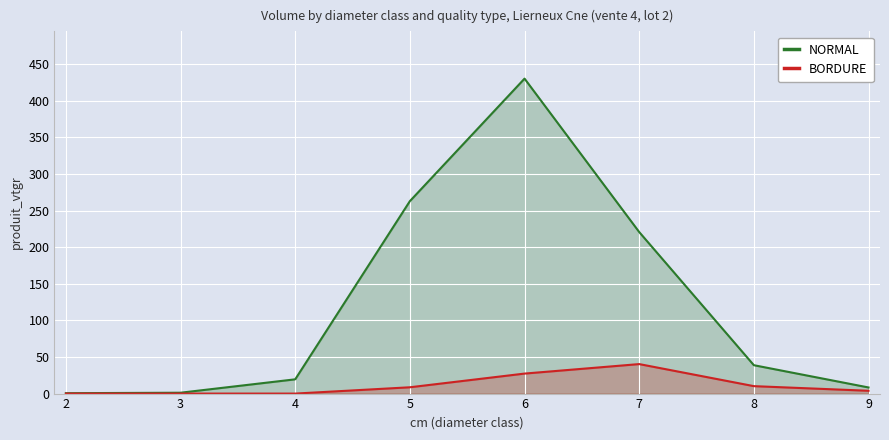

Where is BORDURE nearest to the value 20?

6